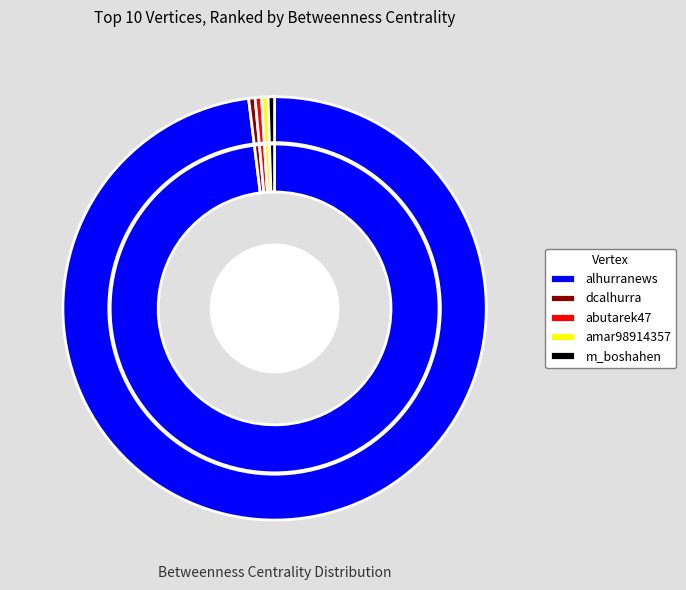

Do abutarek47 and amar98914357 together represent more than half of the pie?

No